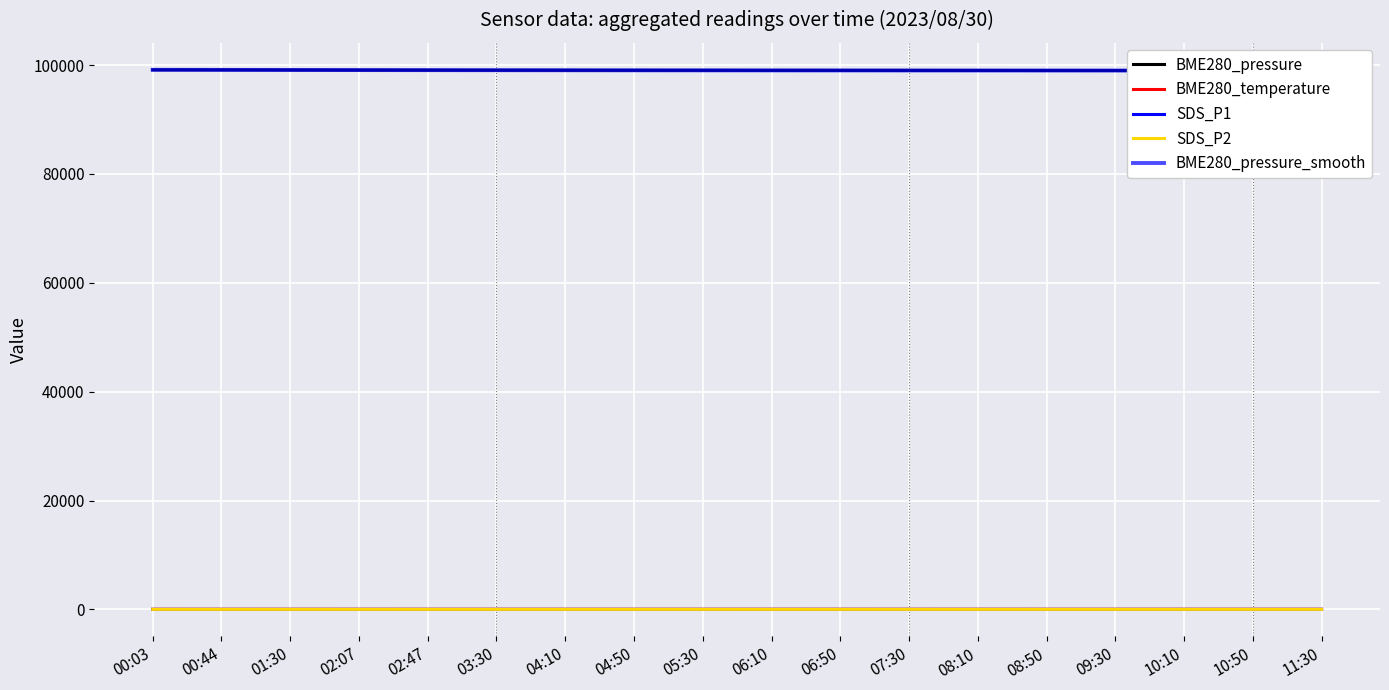

True or false: SDS_P1 and BME280_pressure cross at least once.

False